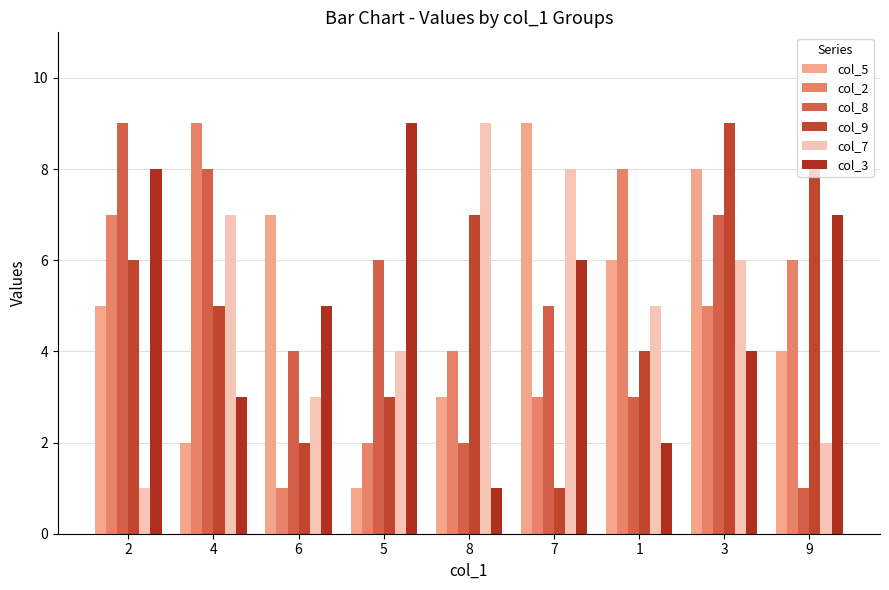

How many categories are shown in the chart?

9